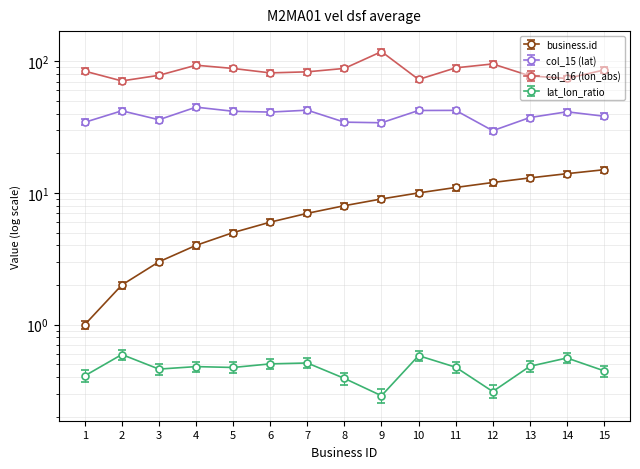

List the labels in order of col_15 (lat) value, largest first.

4, 7, 11, 10, 2, 5, 14, 6, 15, 13, 3, 8, 1, 9, 12